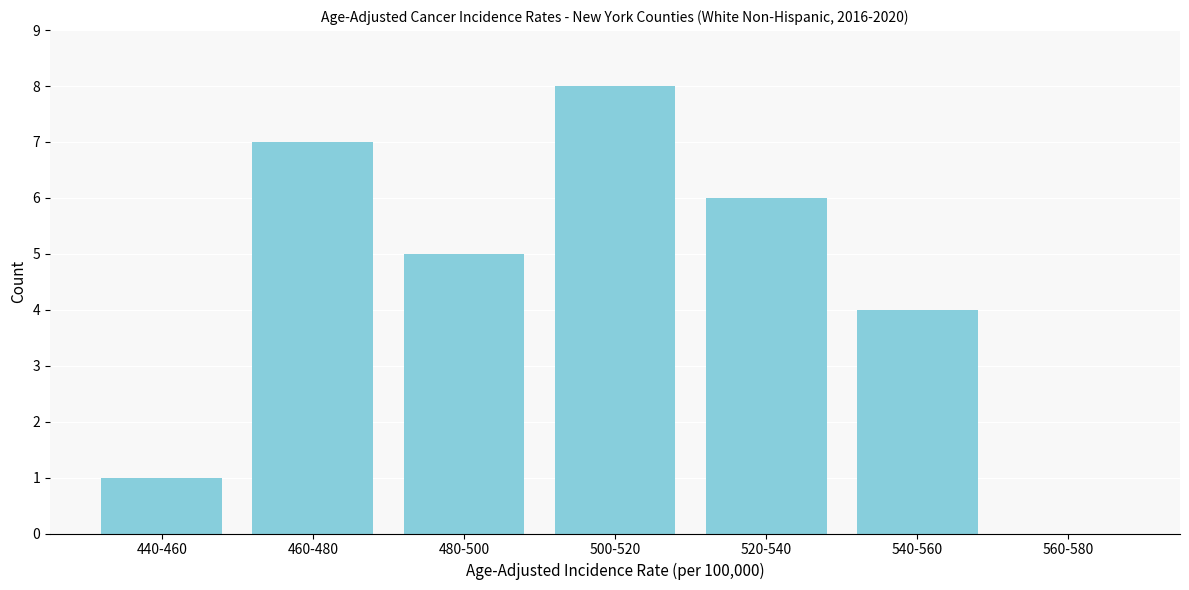

Reading right to left, extract all data points from this chart.

560-580=0	540-560=4	520-540=6	500-520=8	480-500=5	460-480=7	440-460=1